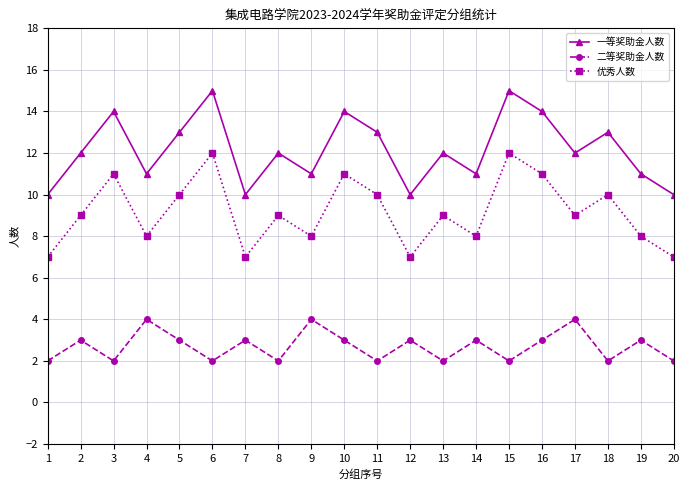

Reading left to right, what are all the values shown in this chart?

一等奖助金人数: 10	12	14	11	13	15	10	12	11	14	13	10	12	11	15	14	12	13	11	10
二等奖助金人数: 2	3	2	4	3	2	3	2	4	3	2	3	2	3	2	3	4	2	3	2
优秀人数: 7	9	11	8	10	12	7	9	8	11	10	7	9	8	12	11	9	10	8	7